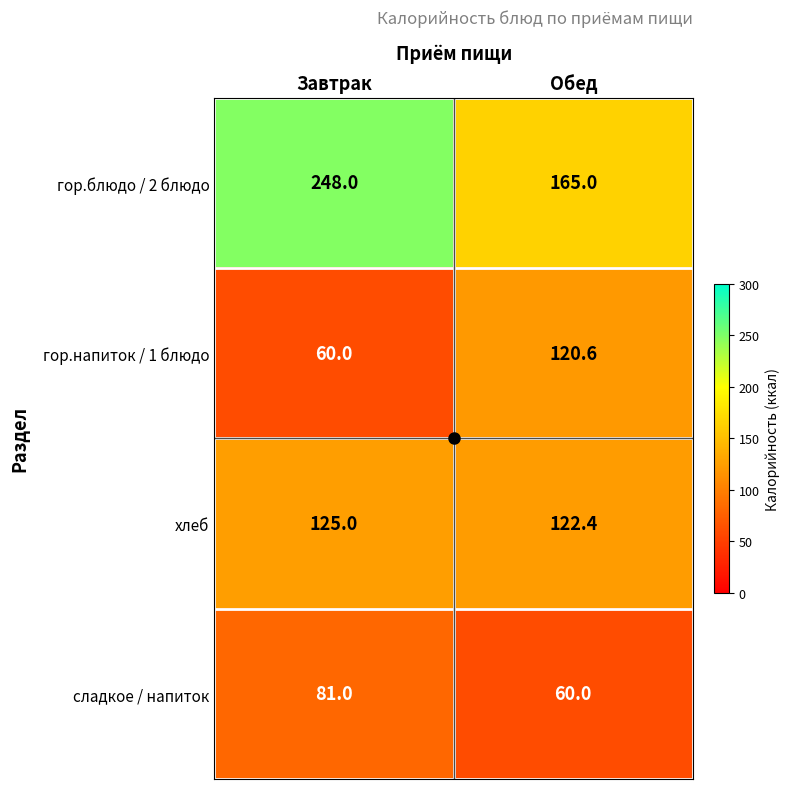

Which series has the largest total across all categories?

гор.блюдо / 2 блюдо